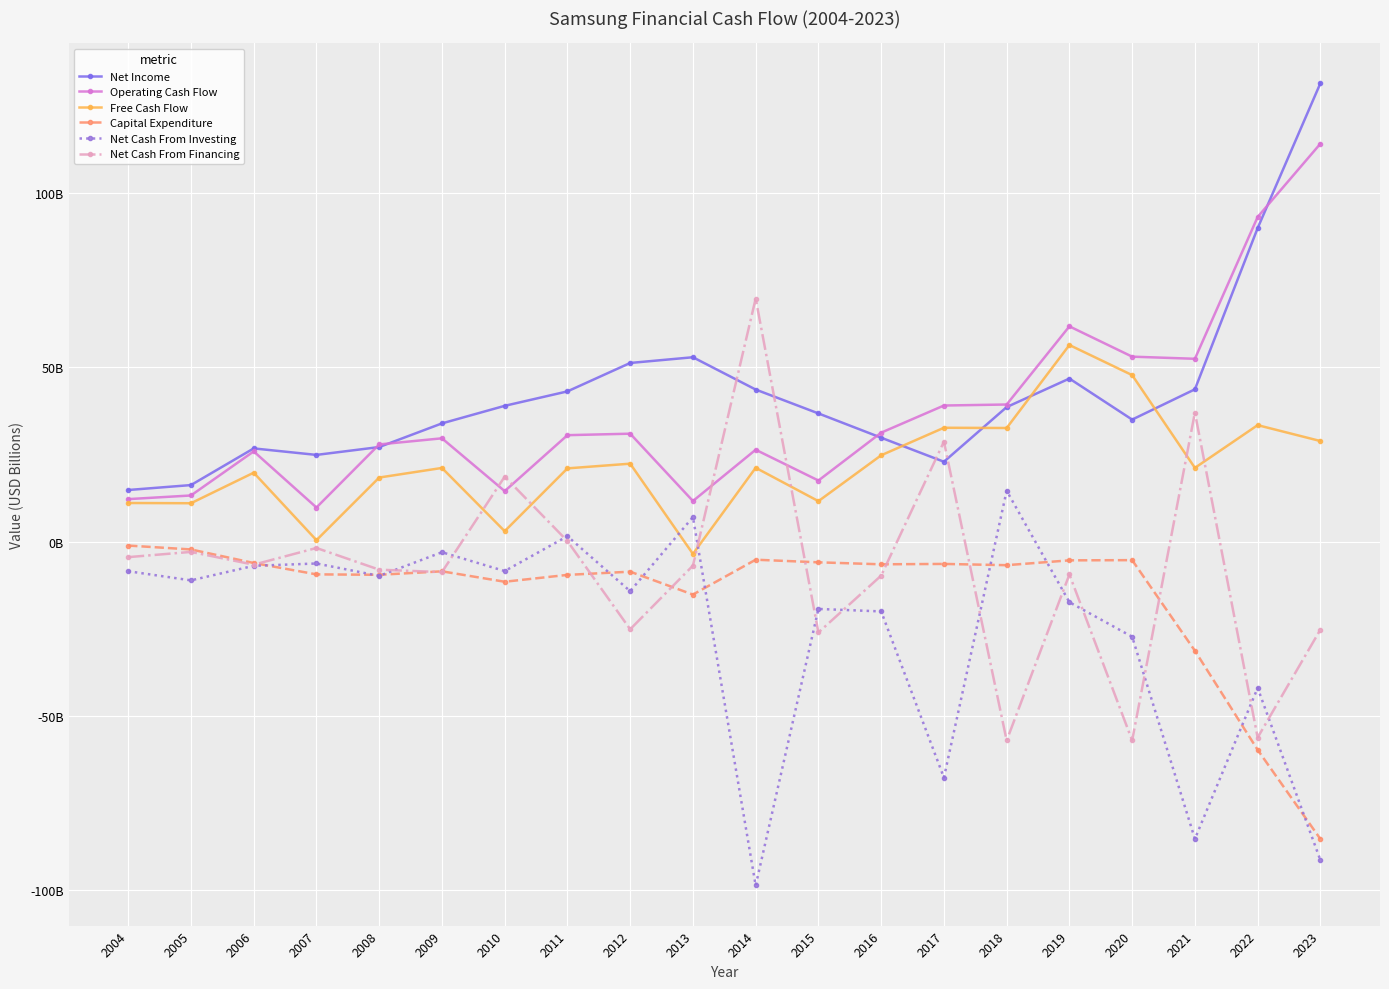

True or false: Free Cash Flow has a value of -1.5 at 2013.

False